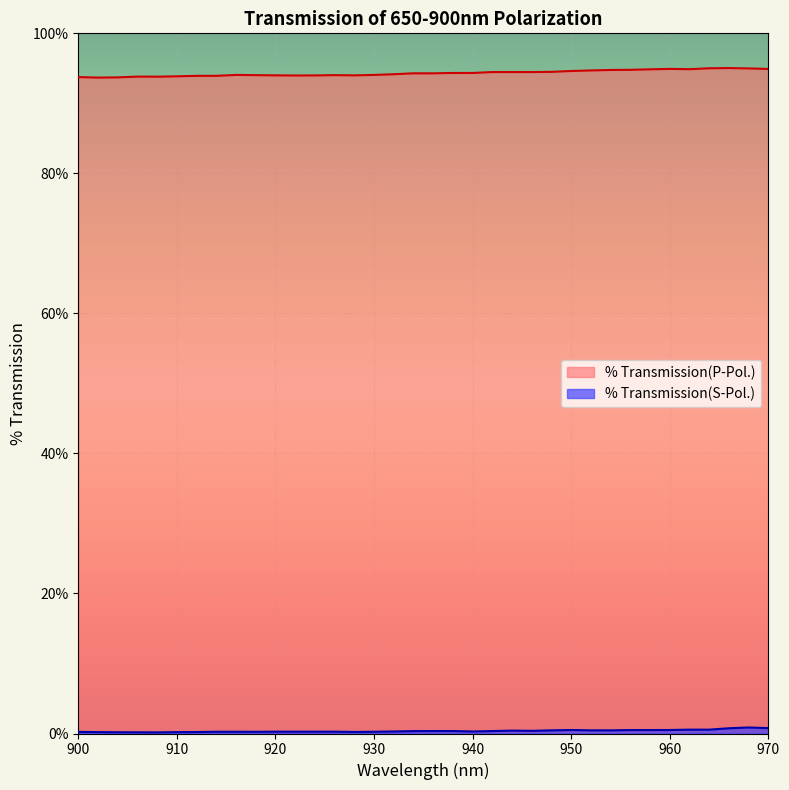

Which series has the largest range (max minus min)?

% Transmission(P-Pol.)